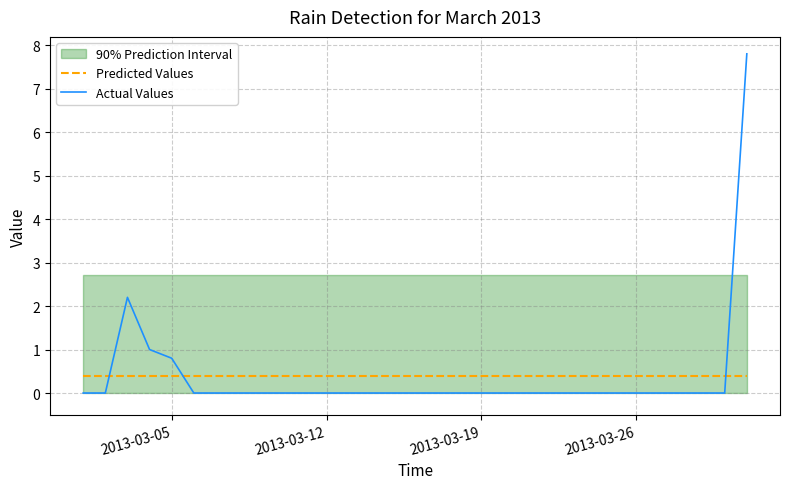

How many lines are shown in the chart?

2